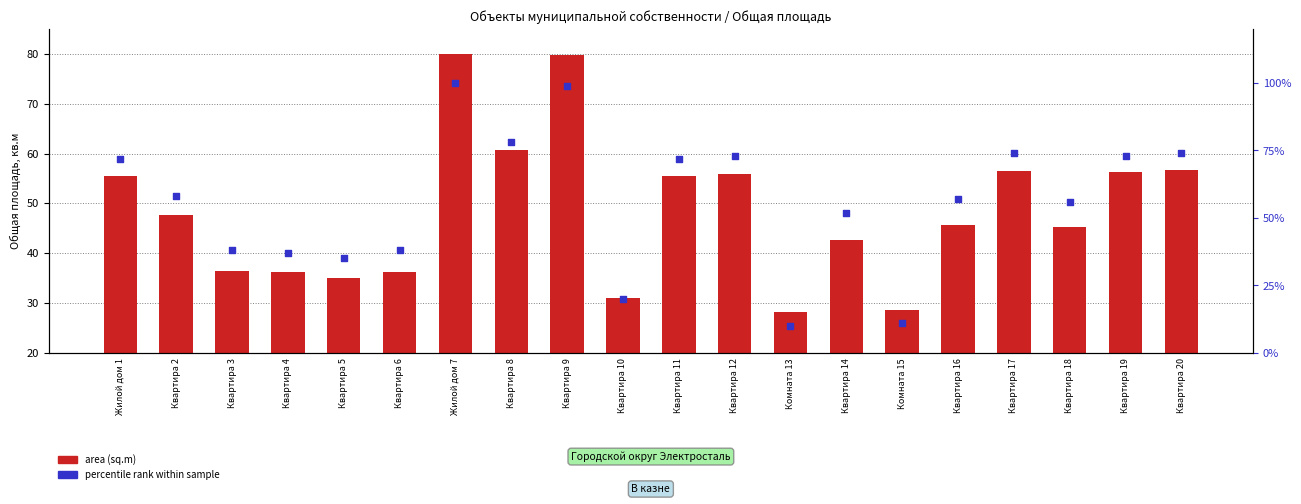

Is the value of area (sq.m) at Квартира 14 greater than the value of percentile rank at Квартира 18?

No